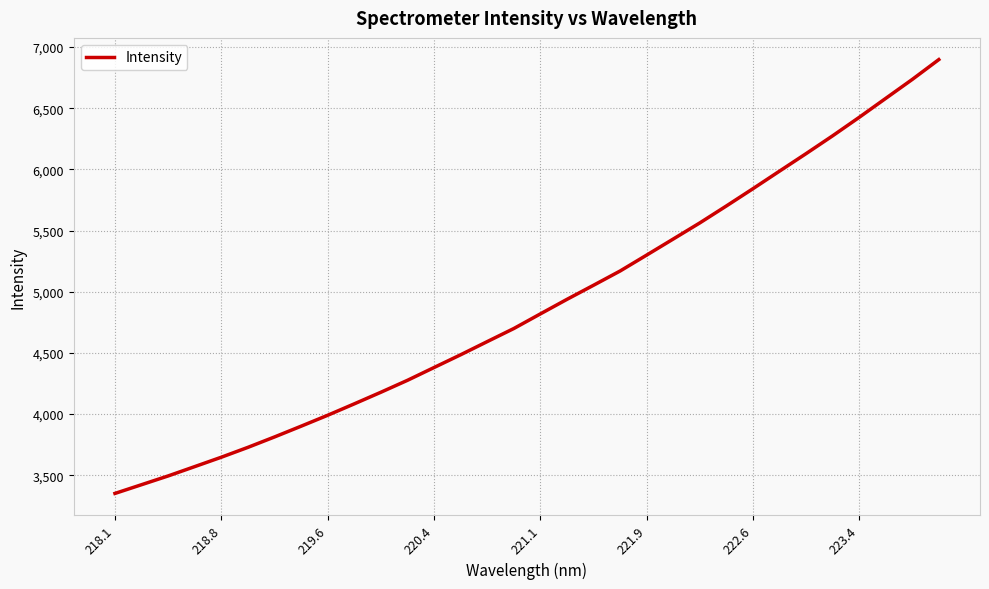

What is the smallest value displayed?

3351.1